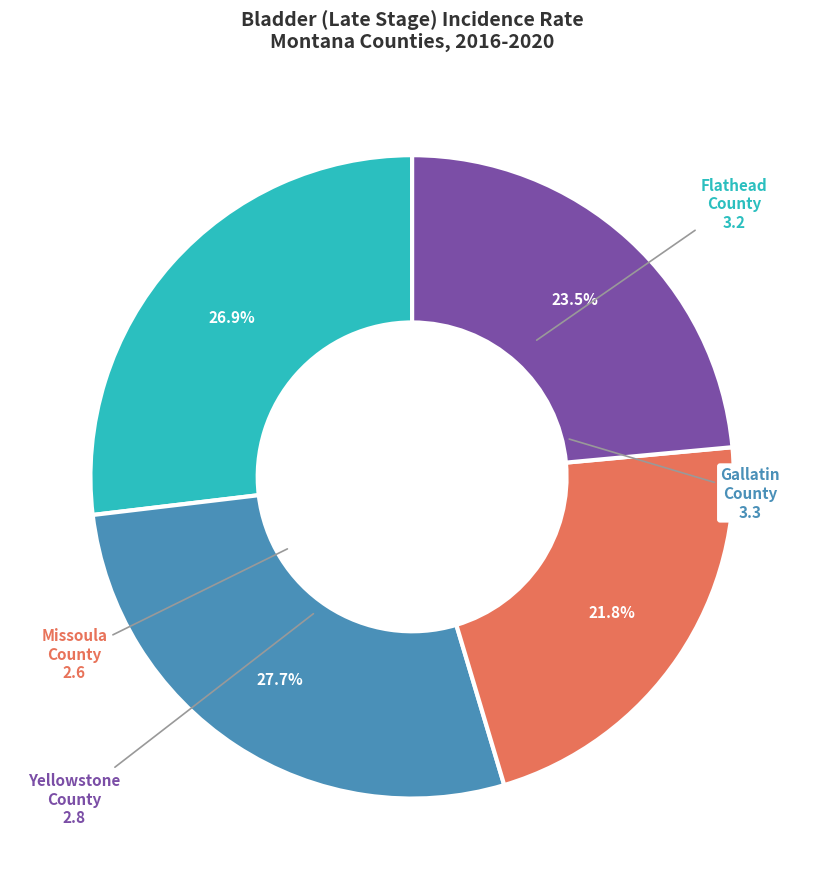

Is there any slice that represents more than half of the pie?

No